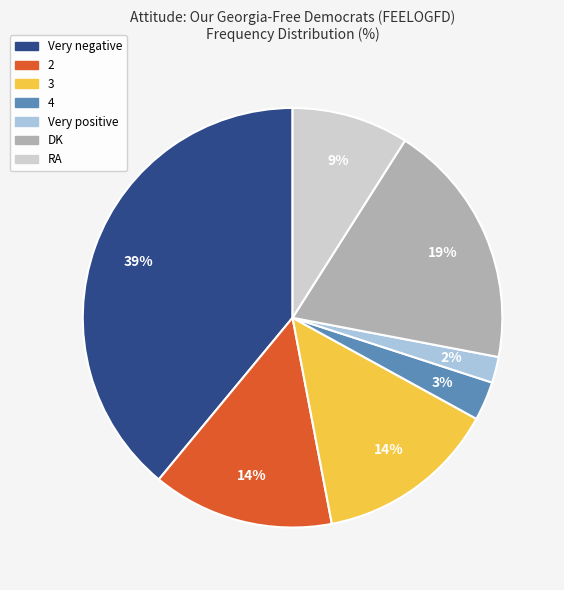

To the nearest percent, what percentage of the pie is 4?

3%